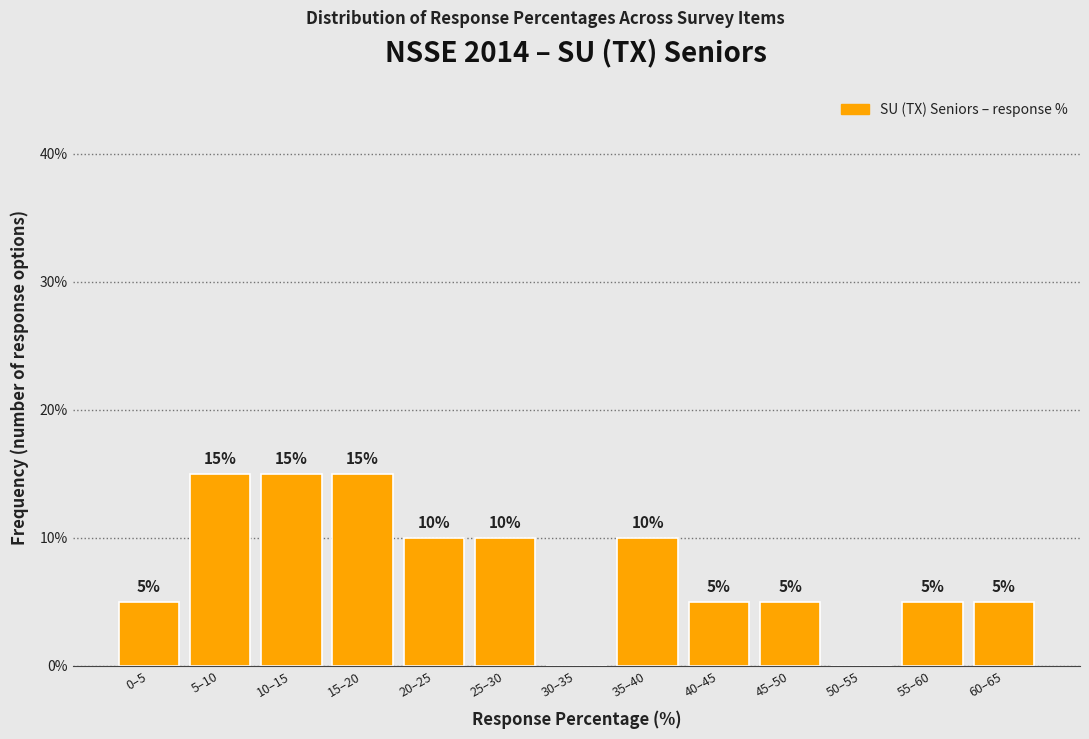

Reading right to left, extract all data points from this chart.

60–65=5	55–60=5	50–55=0	45–50=5	40–45=5	35–40=10	30–35=0	25–30=10	20–25=10	15–20=15	10–15=15	5–10=15	0–5=5